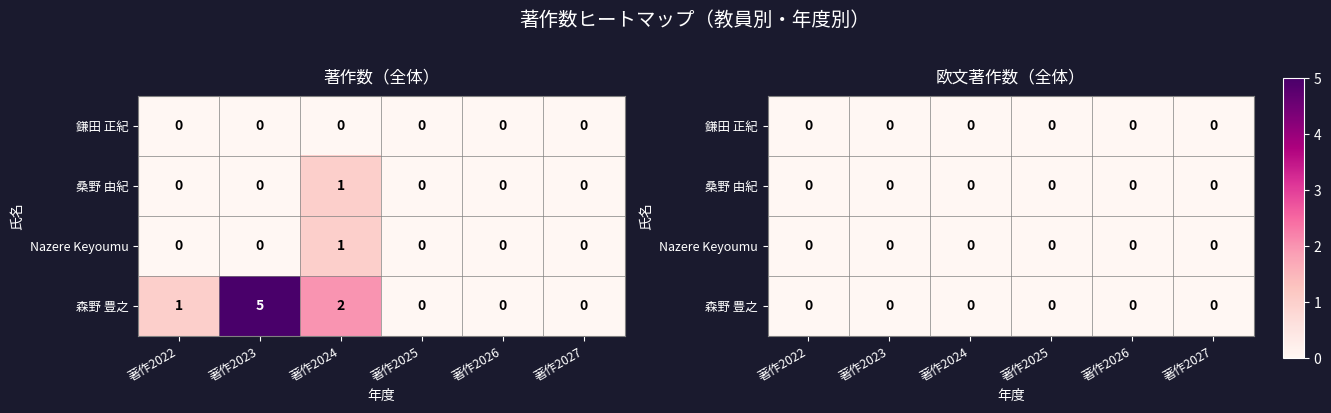

Is the value of 森野 豊之 at 著作2023 greater than the value of Nazere Keyoumu at 著作2023?

Yes